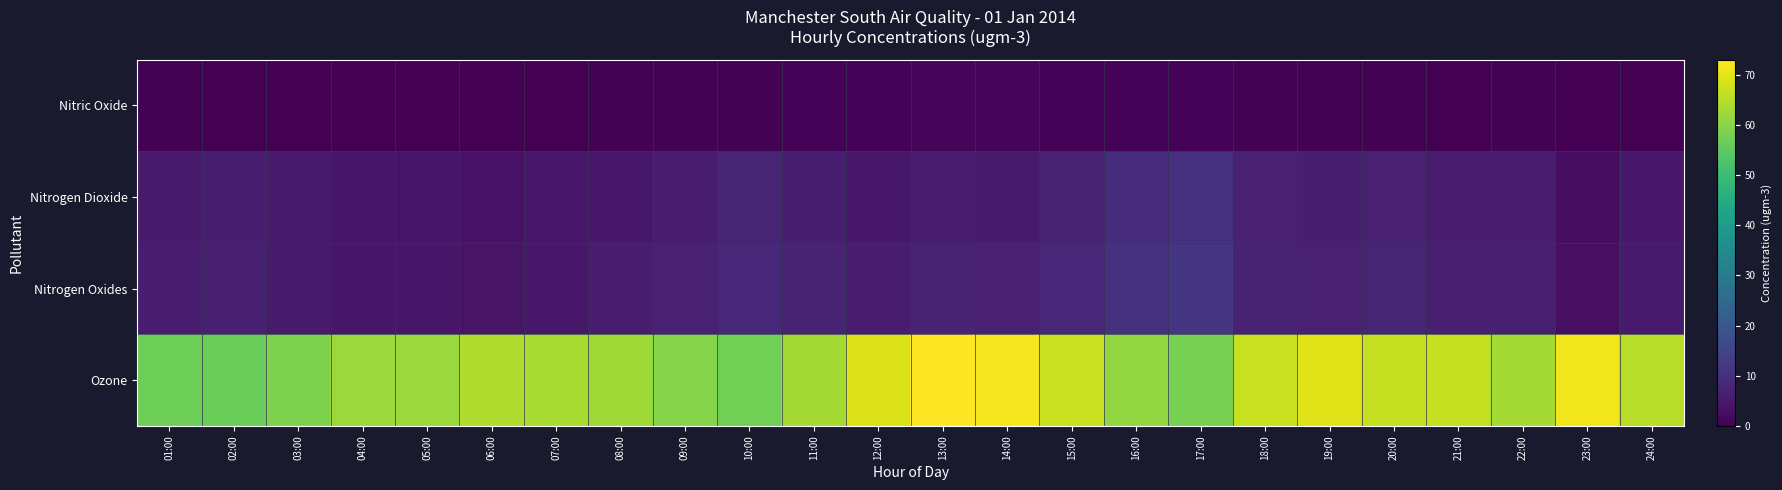

Reading left to right, extract all data points from this chart.

Nitric Oxide: 01:00=0.3	02:00=0.1	03:00=-0.0	04:00=0.1	05:00=0.2	06:00=0.1	07:00=0.1	08:00=0.5	09:00=0.4	10:00=0.4	11:00=0.7	12:00=0.8	13:00=0.9	14:00=0.9	15:00=0.7	16:00=0.8	17:00=0.8	18:00=0.4	19:00=0.3	20:00=0.4	21:00=0.2	22:00=0.3	23:00=0.2	24:00=0.1
Nitrogen Dioxide: 01:00=5.4	02:00=6.1	03:00=5.2	04:00=4.3	05:00=4.1	06:00=3.6	07:00=4.6	08:00=4.7	09:00=6.0	10:00=7.5	11:00=6.2	12:00=4.6	13:00=5.6	14:00=5.4	15:00=7.4	16:00=9.3	17:00=10.4	18:00=6.7	19:00=6.2	20:00=6.8	21:00=5.9	22:00=5.9	23:00=2.7	24:00=5.1
Nitrogen Oxides: 01:00=5.9	02:00=6.3	03:00=5.2	04:00=4.5	05:00=4.5	06:00=3.7	07:00=4.8	08:00=5.4	09:00=6.6	10:00=8.1	11:00=7.2	12:00=5.8	13:00=7.0	14:00=6.7	15:00=8.4	16:00=10.5	17:00=11.6	18:00=7.4	19:00=6.7	20:00=7.4	21:00=6.3	22:00=6.3	23:00=3.0	24:00=5.3
Ozone: 01:00=56.9	02:00=56.7	03:00=58.6	04:00=62.1	05:00=62.1	06:00=64.4	07:00=63.7	08:00=62.7	09:00=59.9	10:00=57.4	11:00=63.2	12:00=69.4	13:00=73.1	14:00=72.1	15:00=66.9	16:00=61.4	17:00=58.1	18:00=66.9	19:00=69.9	20:00=66.8	21:00=66.8	22:00=63.2	23:00=71.6	24:00=65.4